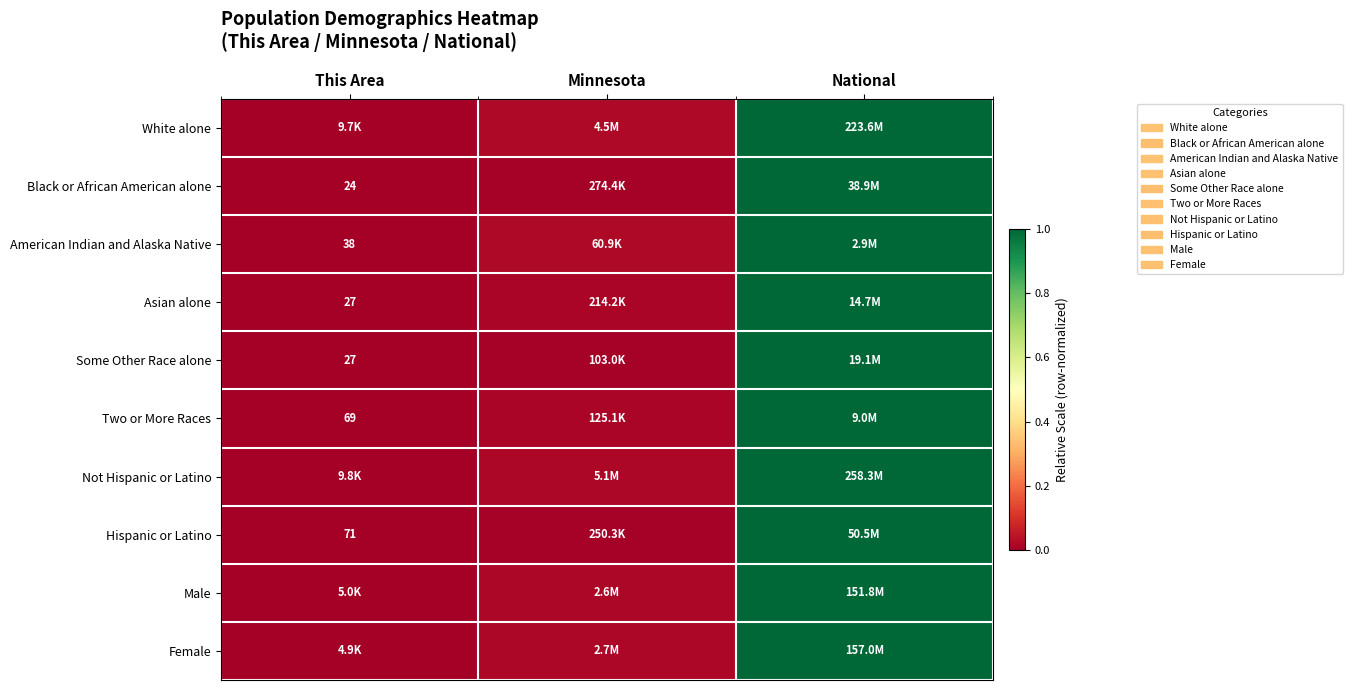

Rank the categories by Asian alone value from lowest to highest.

This Area, Minnesota, National